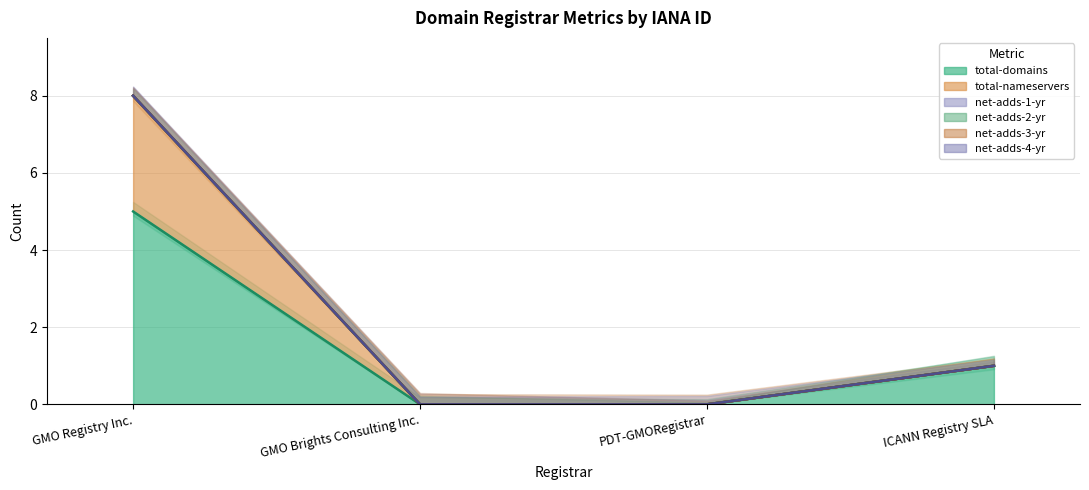

The value of total-nameservers at GMO Brights Consulting Inc. is 0. True or false?

True